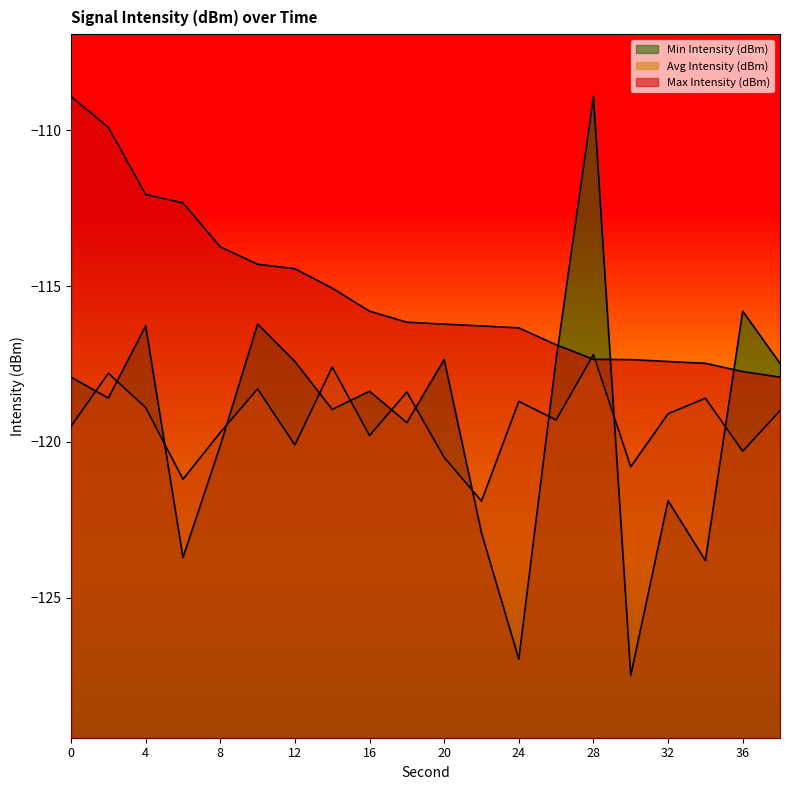

Where do Min Intensity (dBm) and Avg Intensity (dBm) first cross each other?

0 and 2